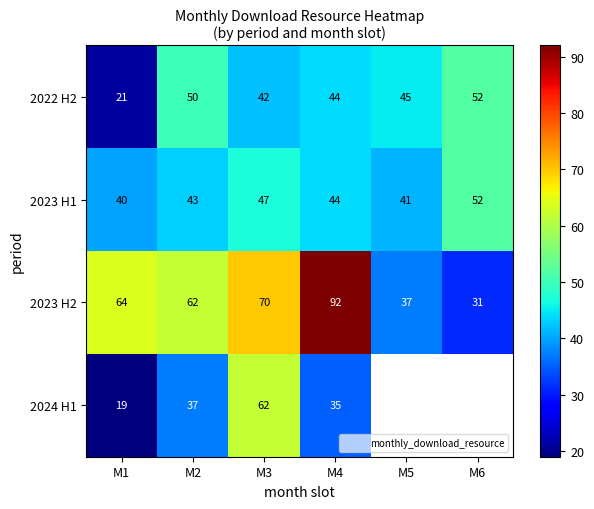

What is the total value across all series at M1?

144.0